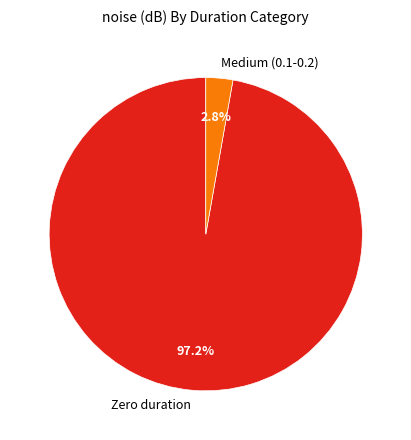

Which category accounts for the majority?

Zero duration